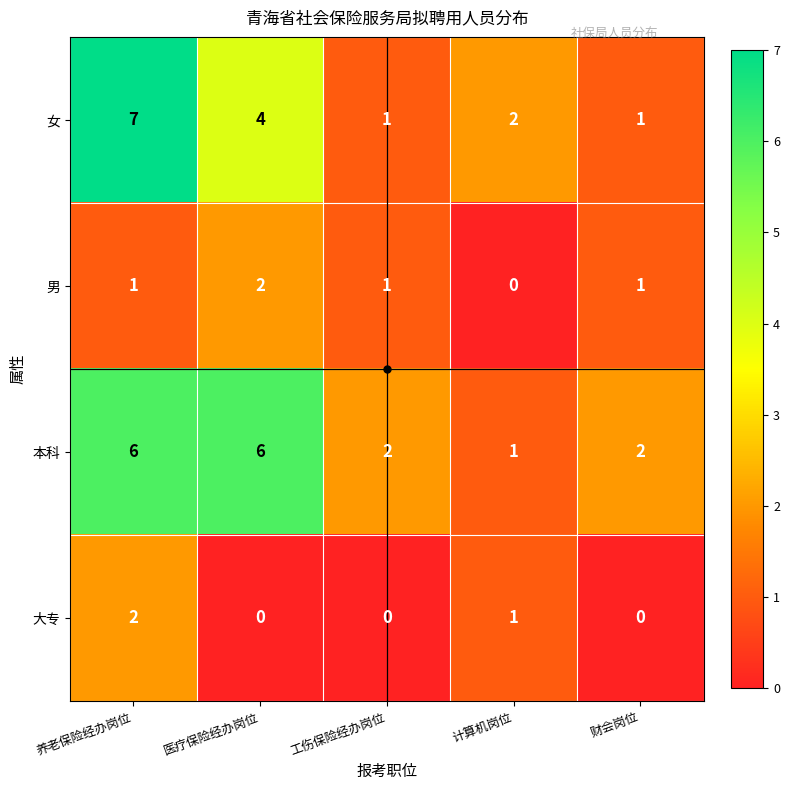

How many data points does each series have?

5